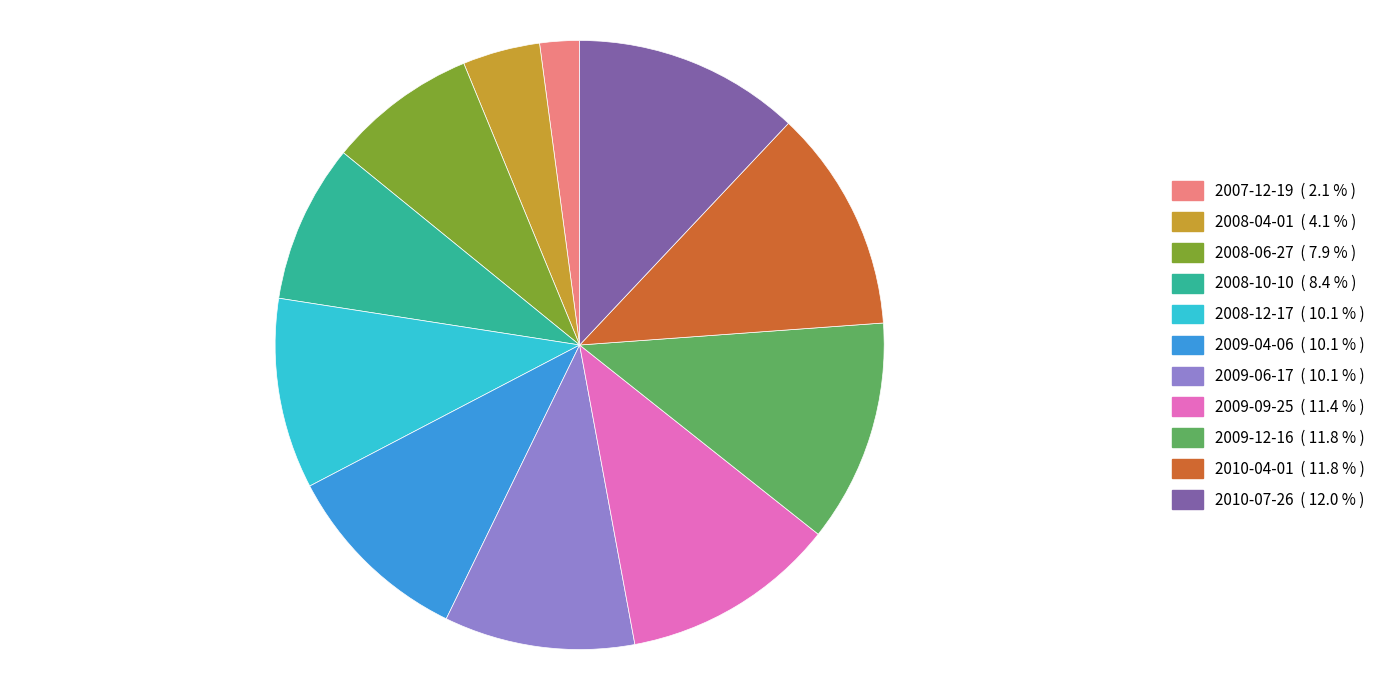

What is the smallest slice in the pie chart?

2007-12-19